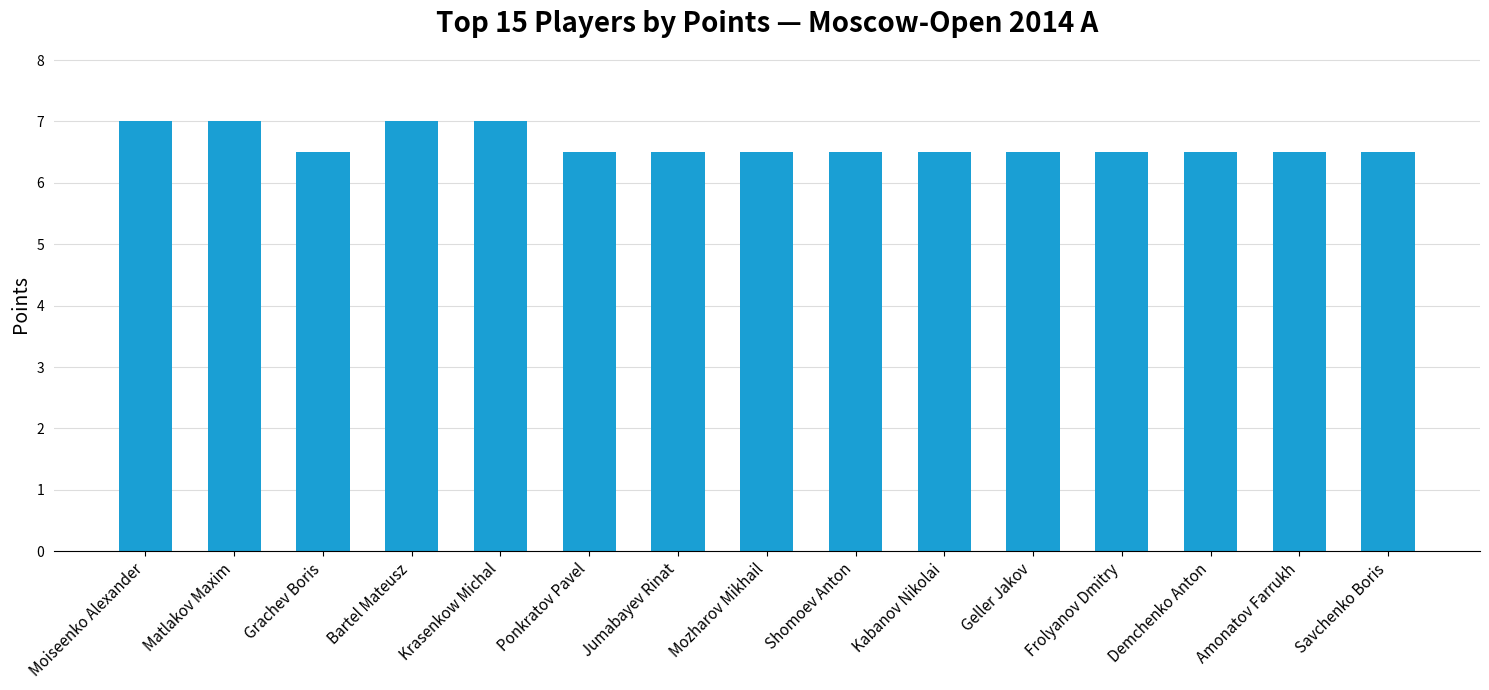

What is the difference between the values at Amonatov Farrukh and Krasenkow Michal?

0.5